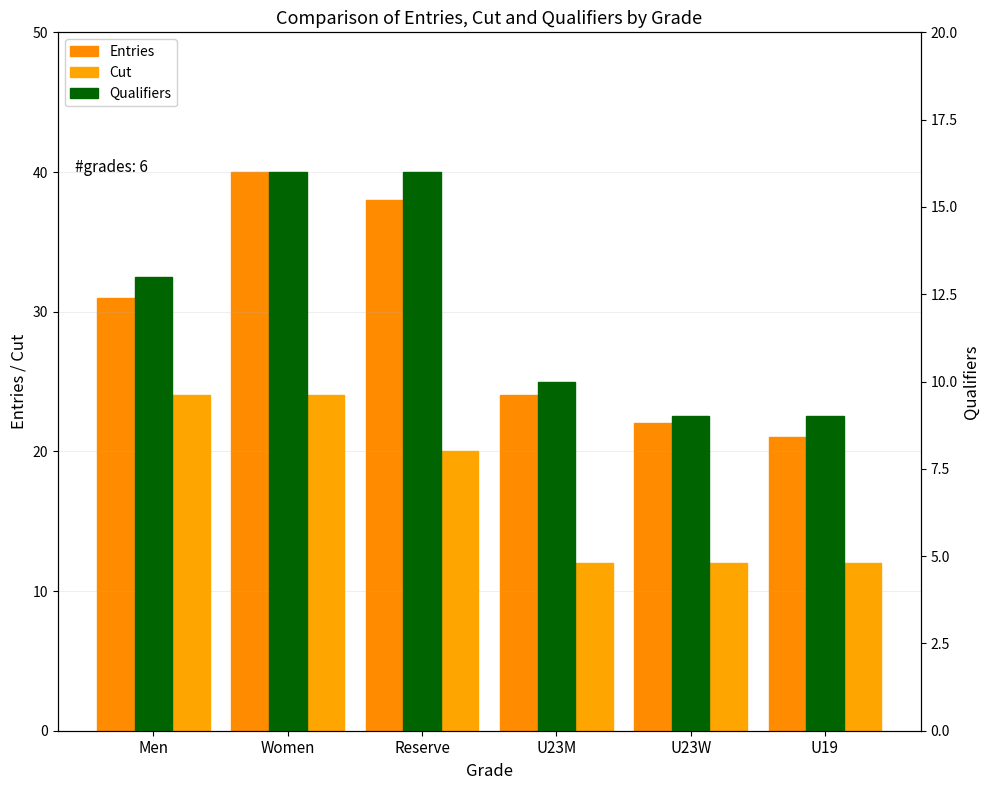

What are all the series names shown in the legend?

Entries, Cut, Qualifiers